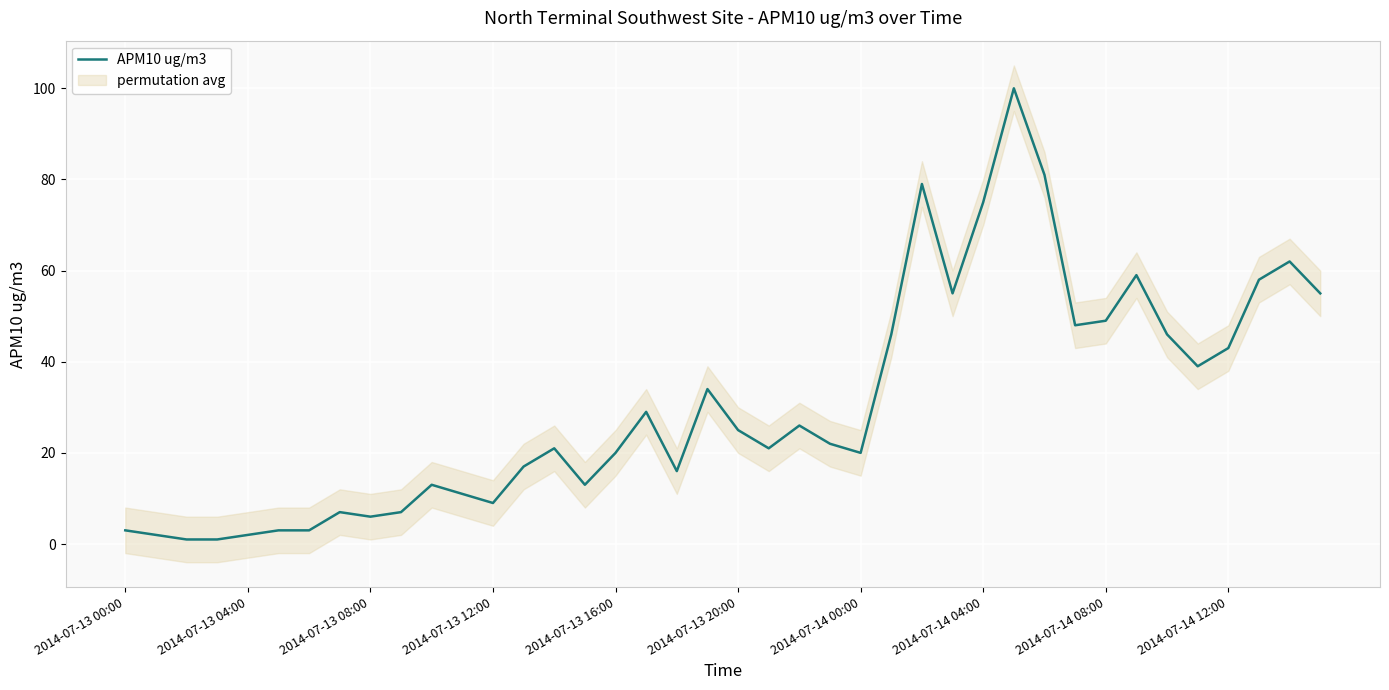

True or false: the data shows 59 at 33.

True